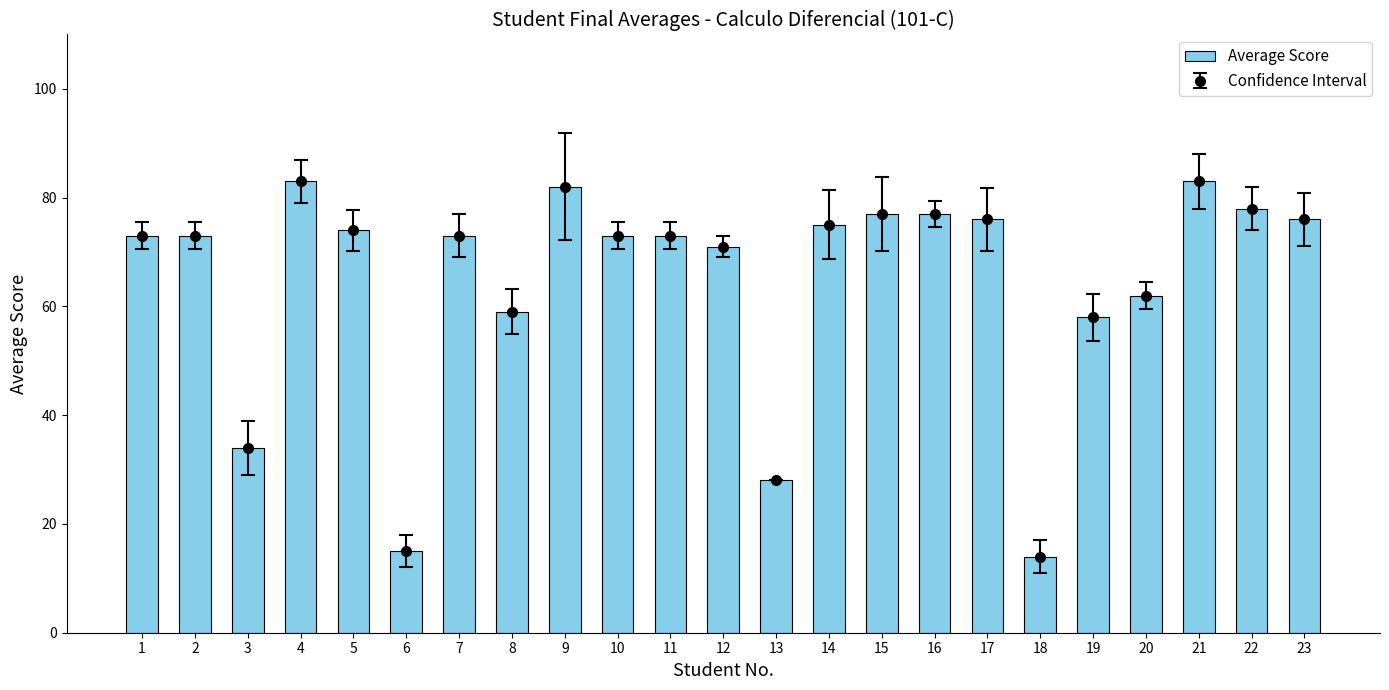

True or false: the data shows 134 at 22.

False